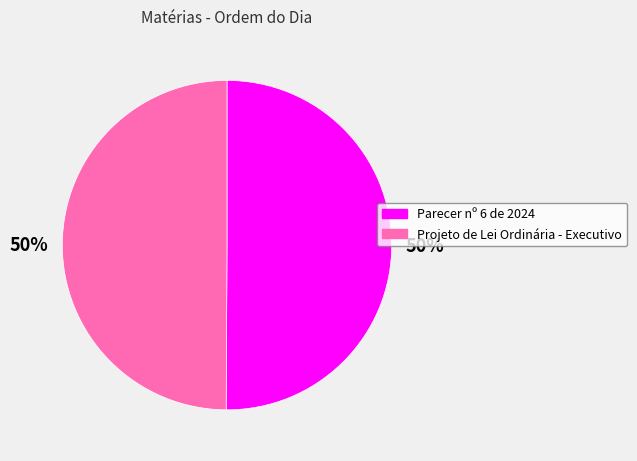

True or false: Projeto de Lei Ordinária - Executivo accounts for 50% of the total.

True